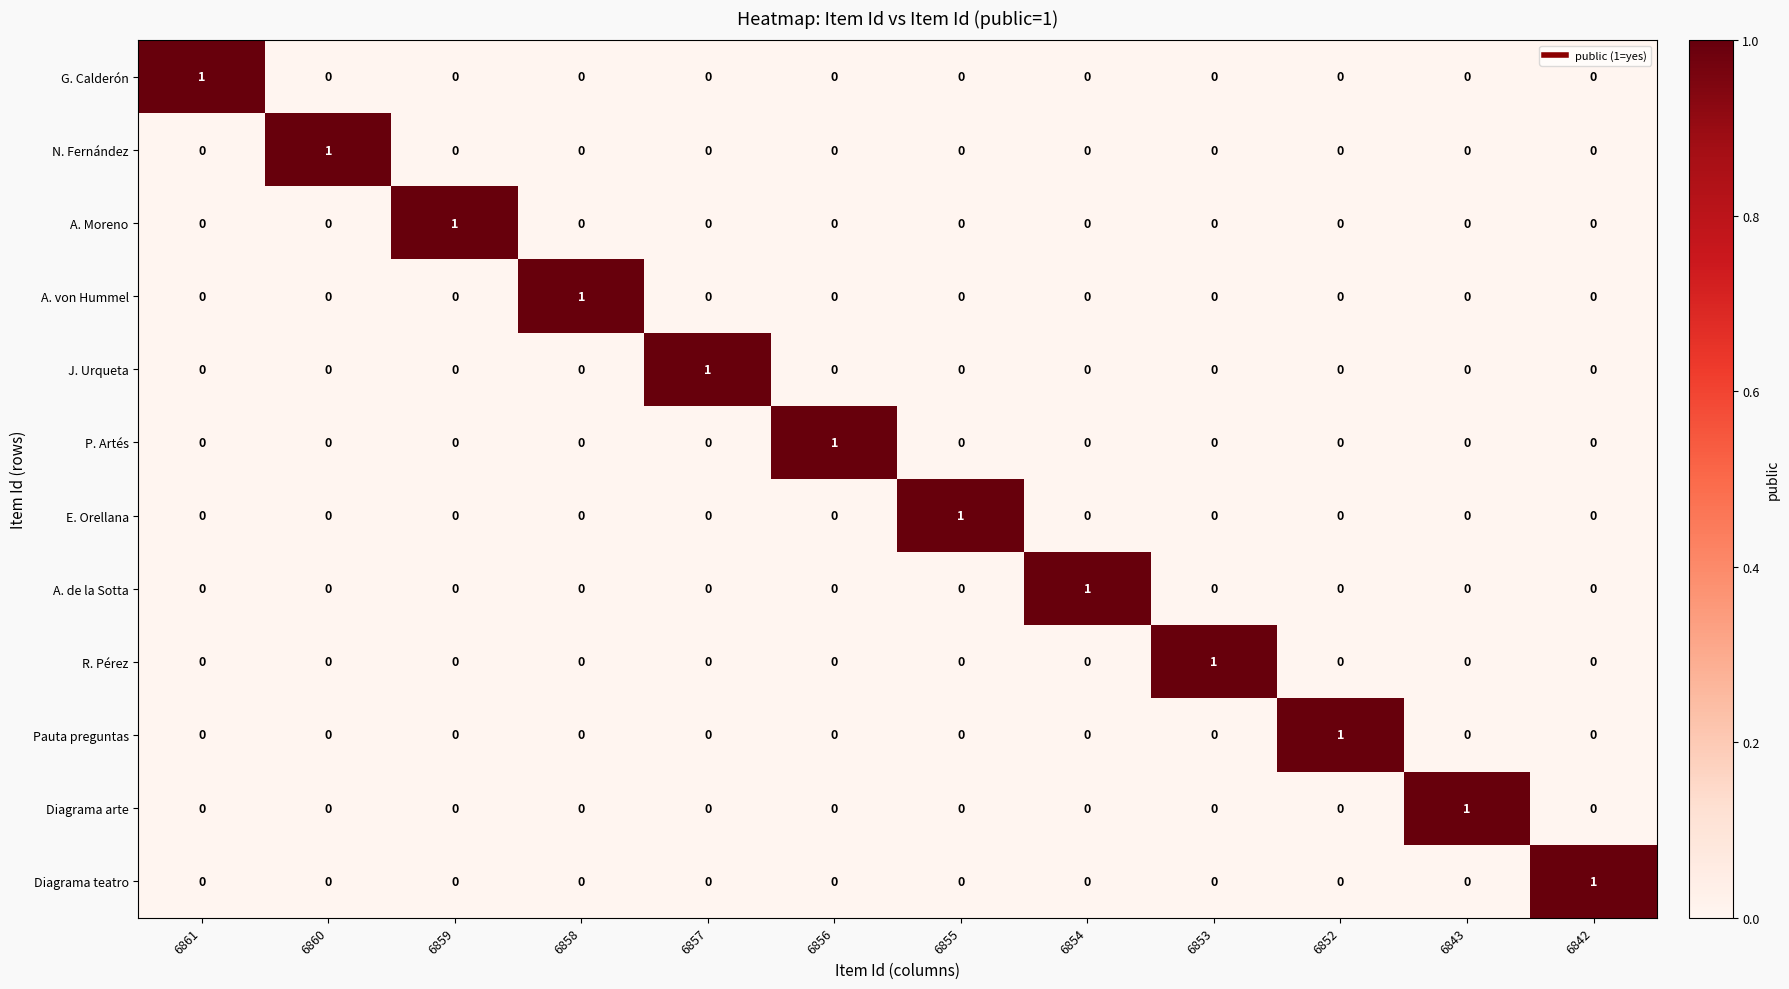

The A. Moreno series shows 0 at 6854. True or false?

True